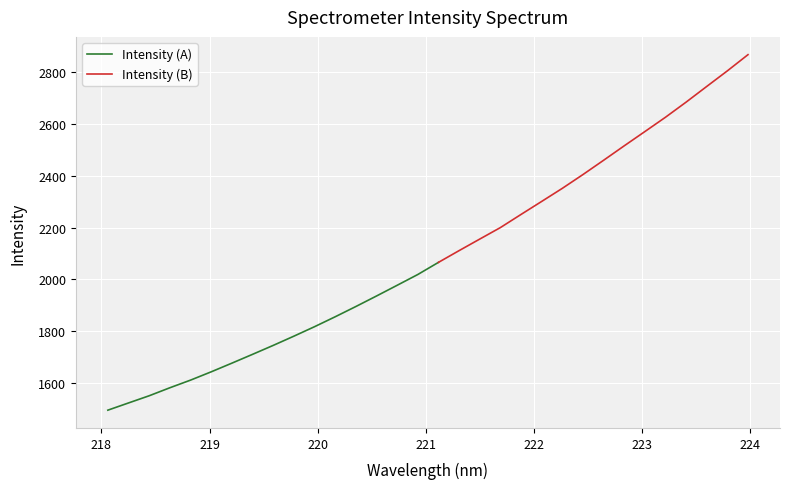

What is the greatest value displayed?

2868.3